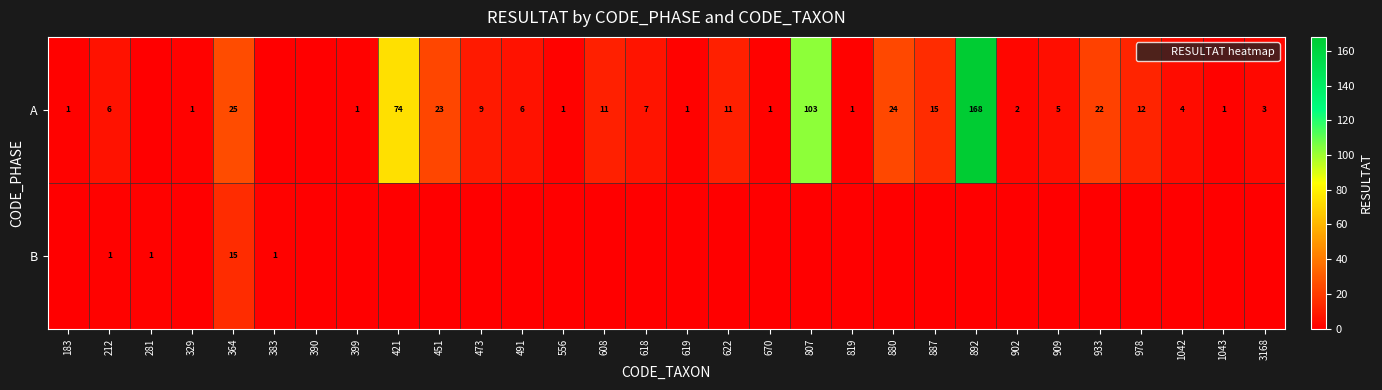

Which series has the largest total across all categories?

A